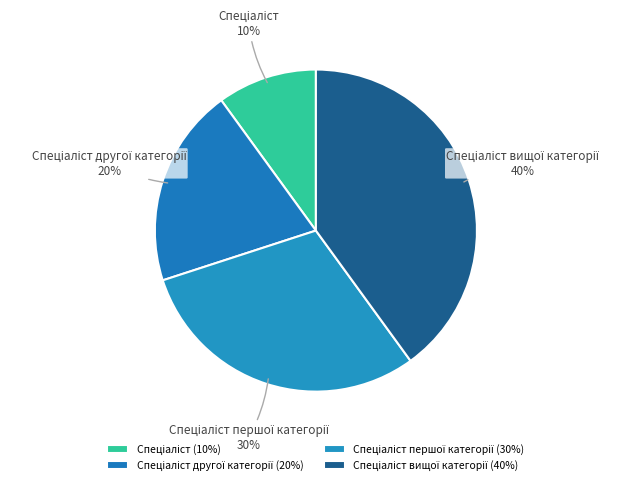

To the nearest percent, what is the difference between the largest and smallest slice percentages?

30%